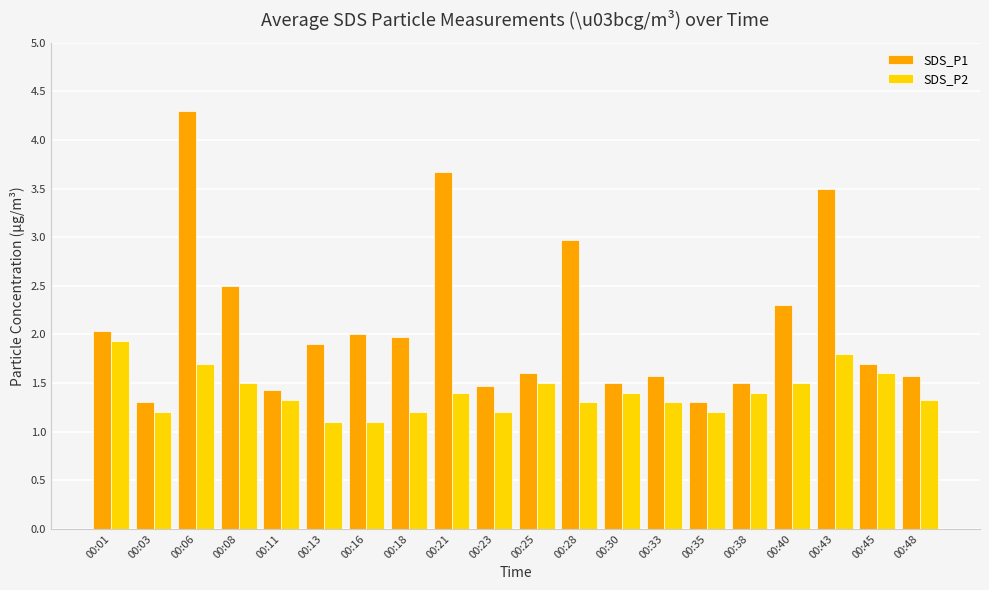

How many bars are there in each group?

2